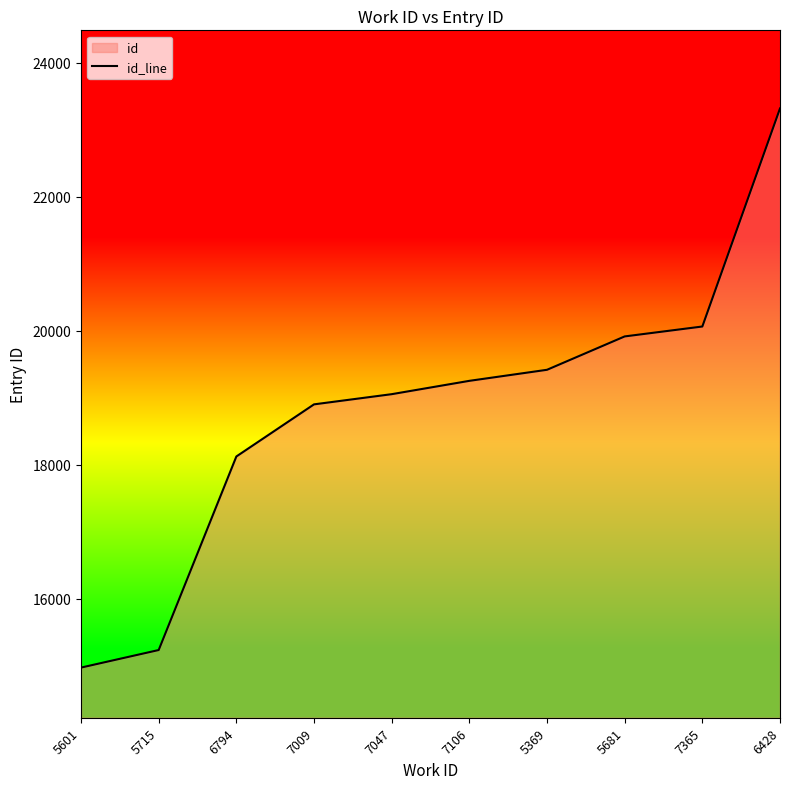

Reading left to right, what are all the values shown in this chart?

14970	15232	18121	18899	19051	19250	19415	19913	20061	23316